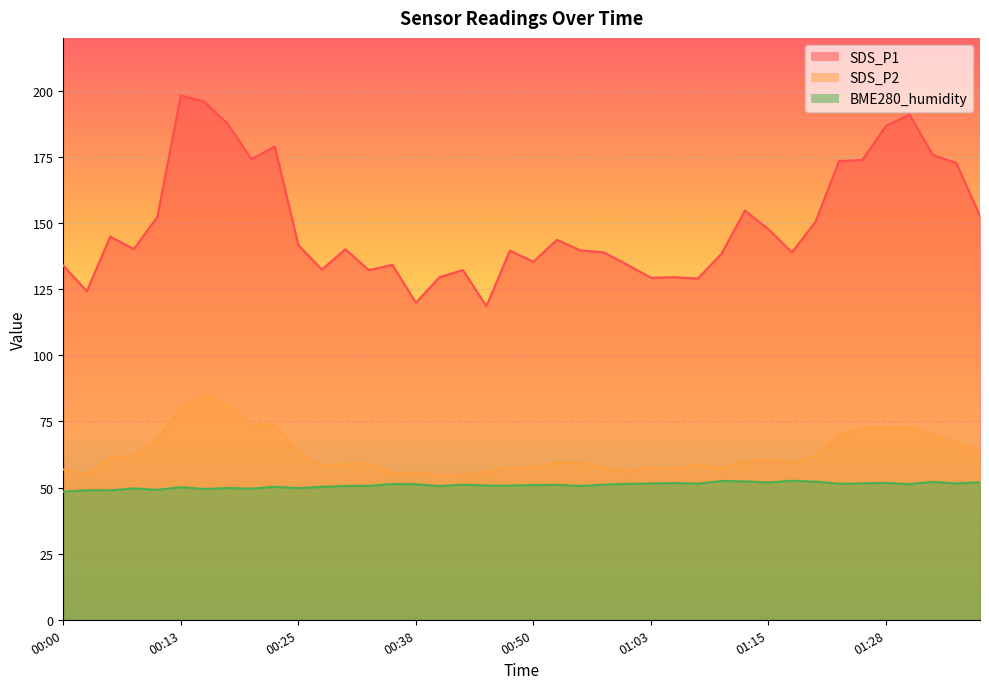

Where is SDS_P2 nearest to the value 69?

00:10